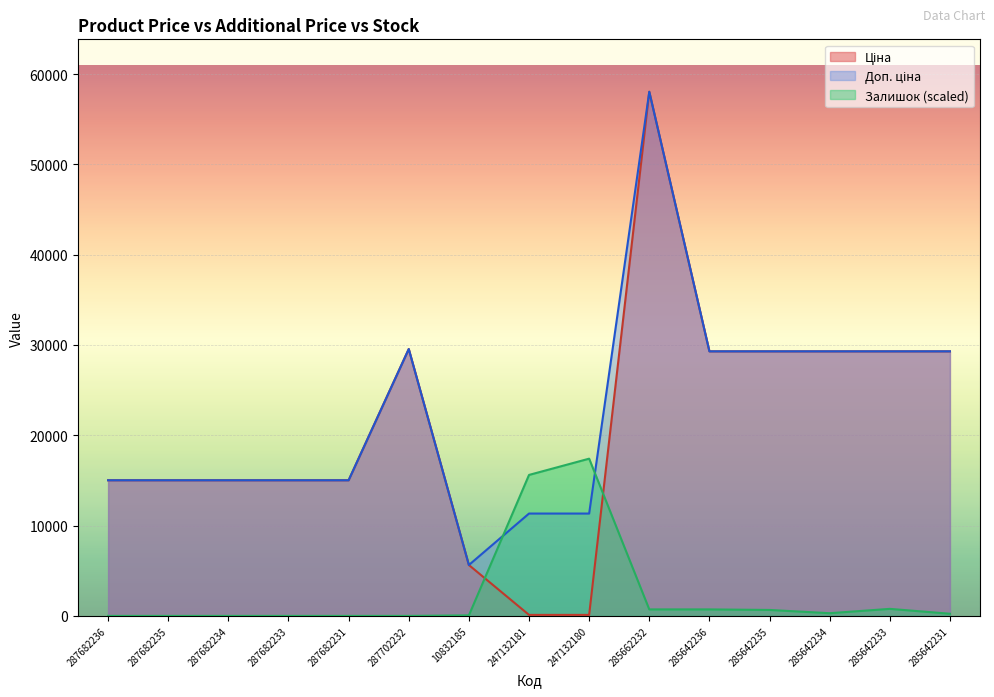

Rank the series at 285642235 from highest to lowest value.

Ціна, Доп. ціна, Залишок